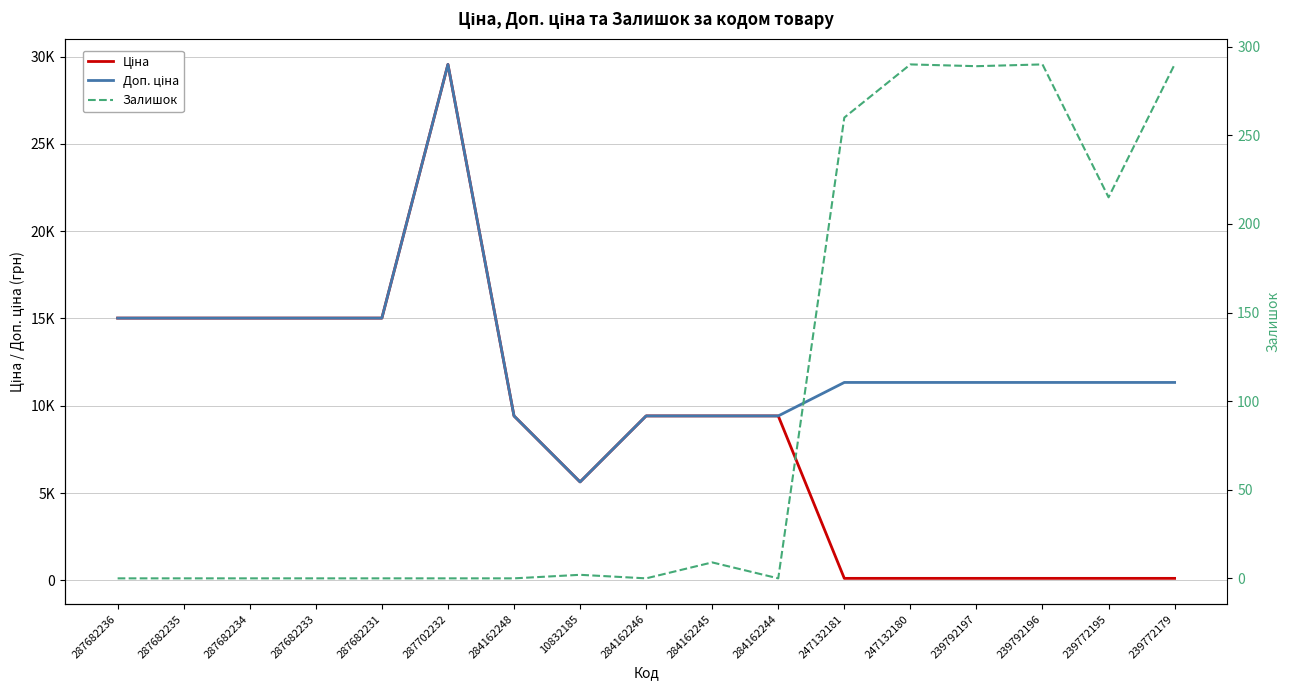

Reading left to right, what are all the values shown in this chart?

Ціна: 287682236=15019.2	287682235=15019.2	287682234=15019.2	287682233=15019.2	287682231=15019.2	287702232=29548.9	284162248=9416.9	10832185=5636.0	284162246=9416.9	284162245=9416.9	284162244=9416.9	247132181=113.3	247132180=113.3	239792197=113.3	239792196=113.3	239772195=113.3	239772179=113.3
Доп. ціна: 287682236=15019.2	287682235=15019.2	287682234=15019.2	287682233=15019.2	287682231=15019.2	287702232=29548.9	284162248=9416.9	10832185=5636.0	284162246=9416.9	284162245=9416.9	284162244=9416.9	247132181=11334.0	247132180=11334.0	239792197=11334.0	239792196=11334.0	239772195=11334.0	239772179=11334.0
Залишок: 287682236=0.0	287682235=0.0	287682234=0.0	287682233=0.0	287682231=0.0	287702232=0.0	284162248=0.0	10832185=2.0	284162246=0.0	284162245=9.0	284162244=0.0	247132181=260.0	247132180=290.0	239792197=289.0	239792196=290.0	239772195=215.0	239772179=290.0